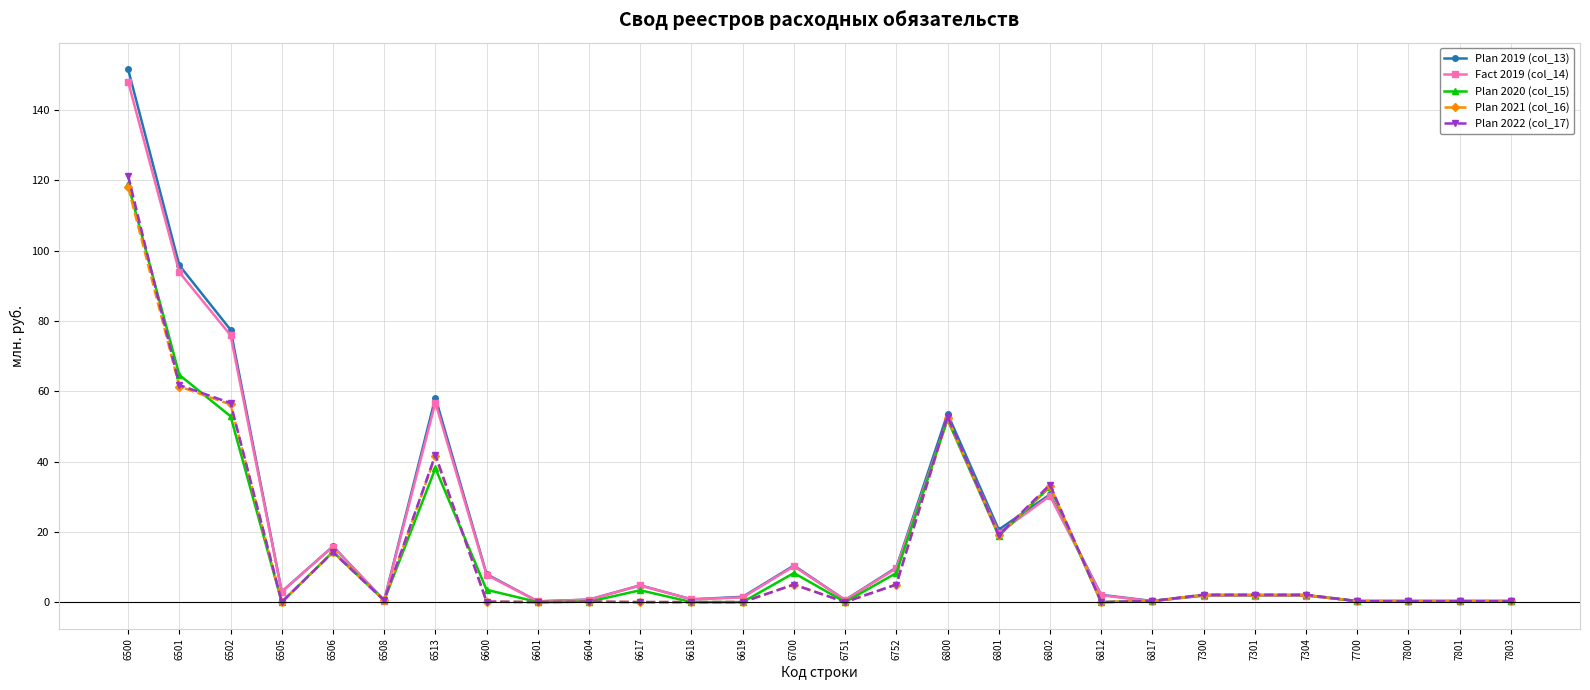

True or false: Plan 2021 (col_16) has more than 0 points higher than both neighbors.

True